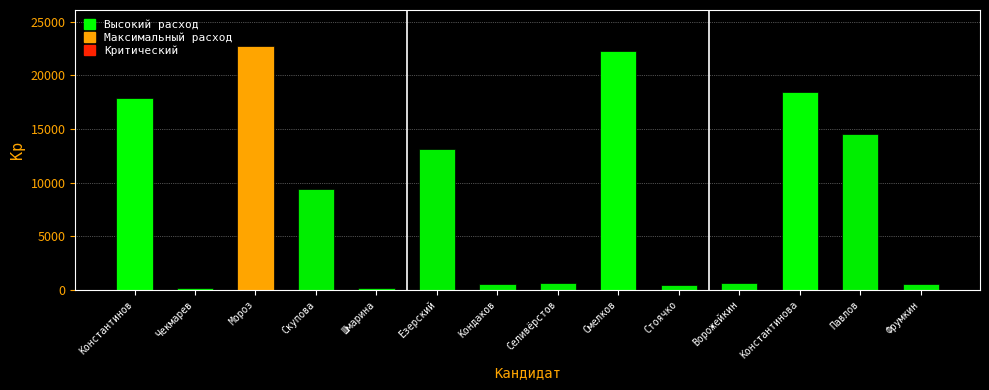

True or false: the data shows 540 at Кондаков.

True